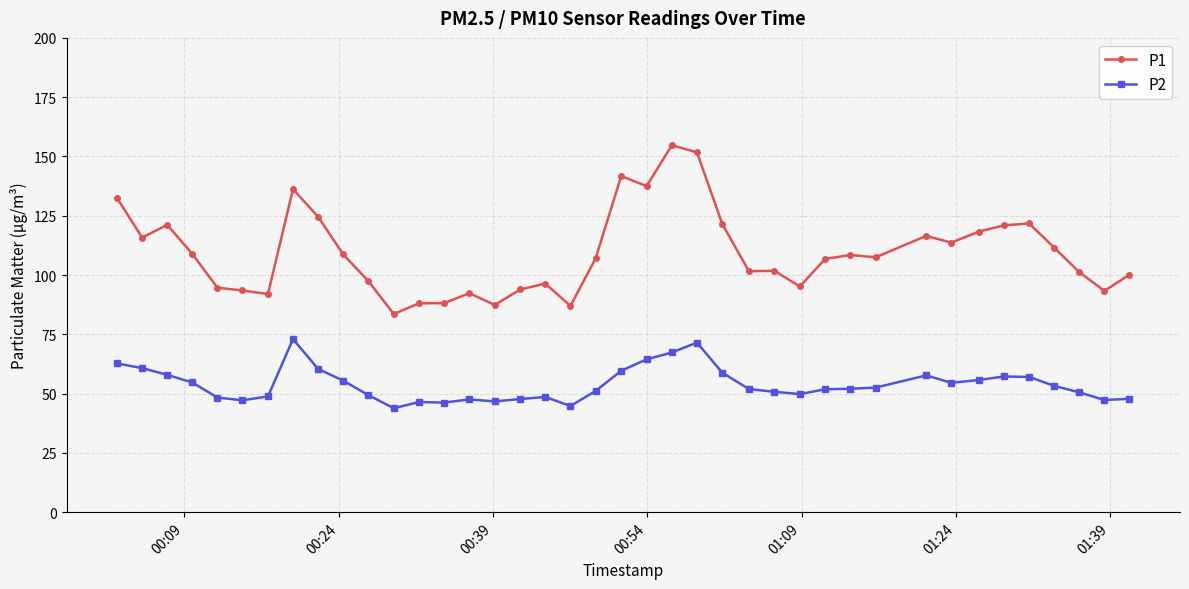

What is the minimum value shown in the chart?

43.8